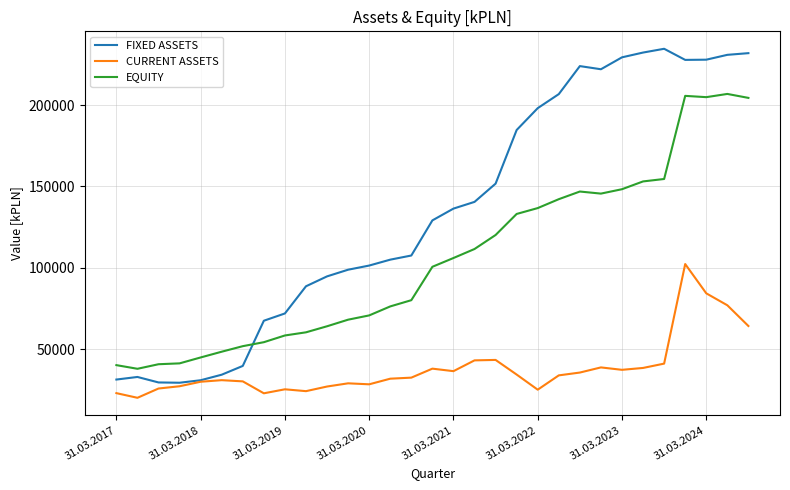

Which series has the widest spread of values?

FIXED ASSETS